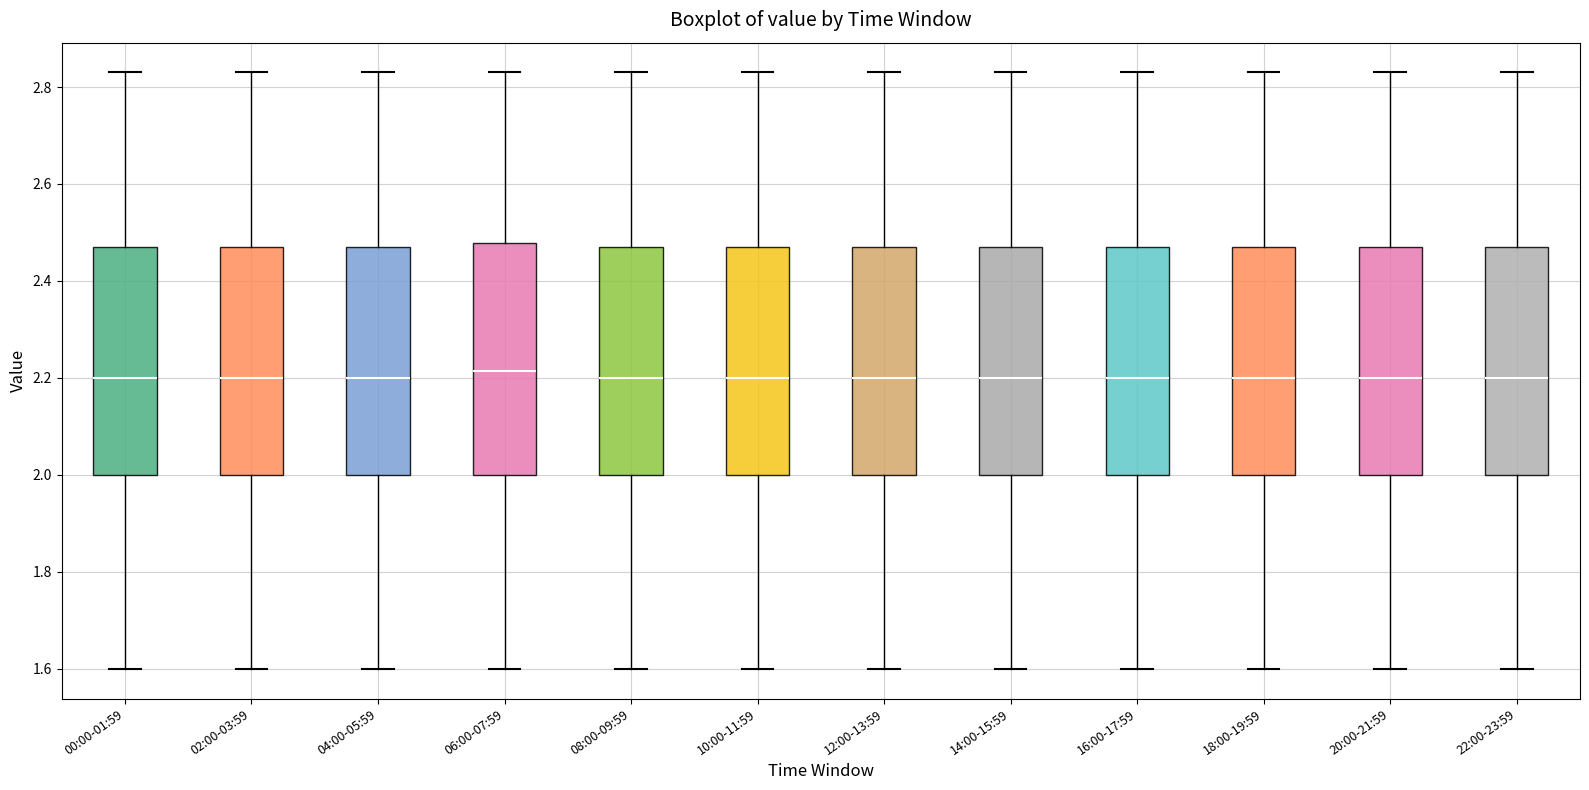

Where does the upper whisker of the box for 08:00-09:59 end on the y-axis? The values are not printed on the chart, so give them approximately, as read against the axis.

2.84